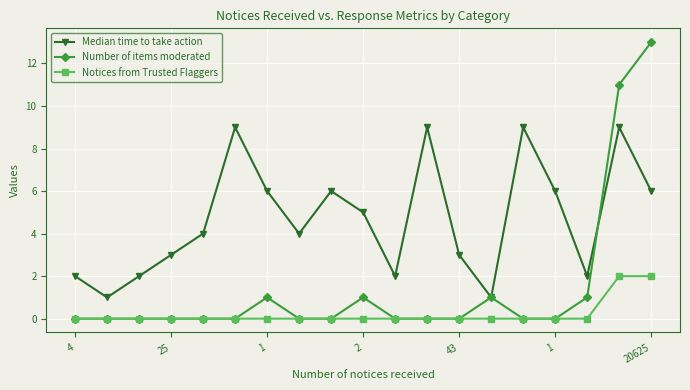

Which series has the largest total across all categories?

Median time to take action